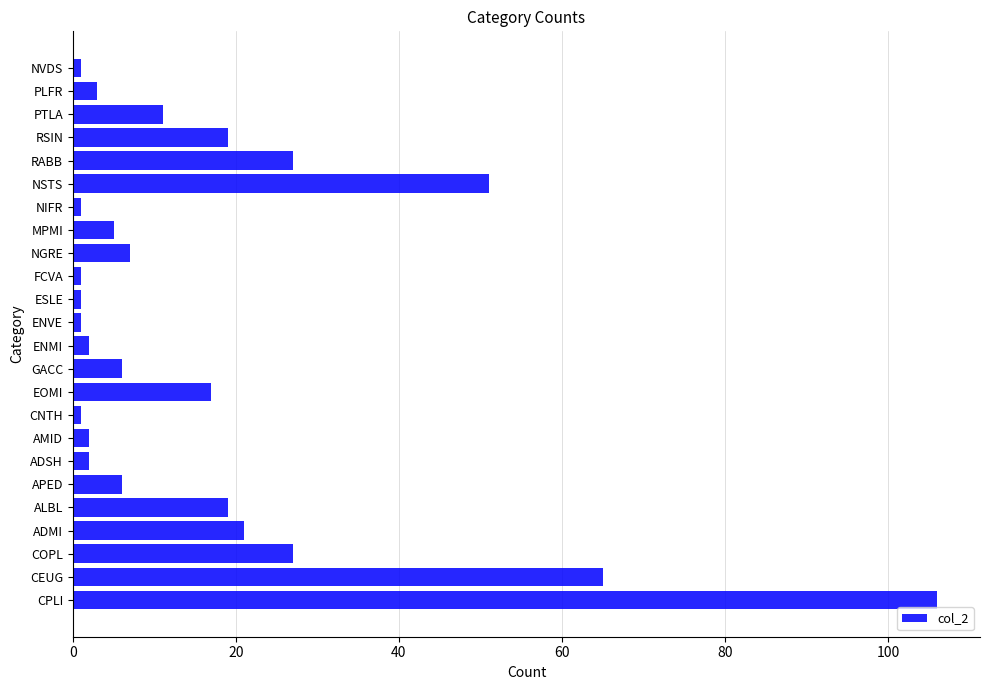

Which has a higher value, ENVE or CEUG?

CEUG